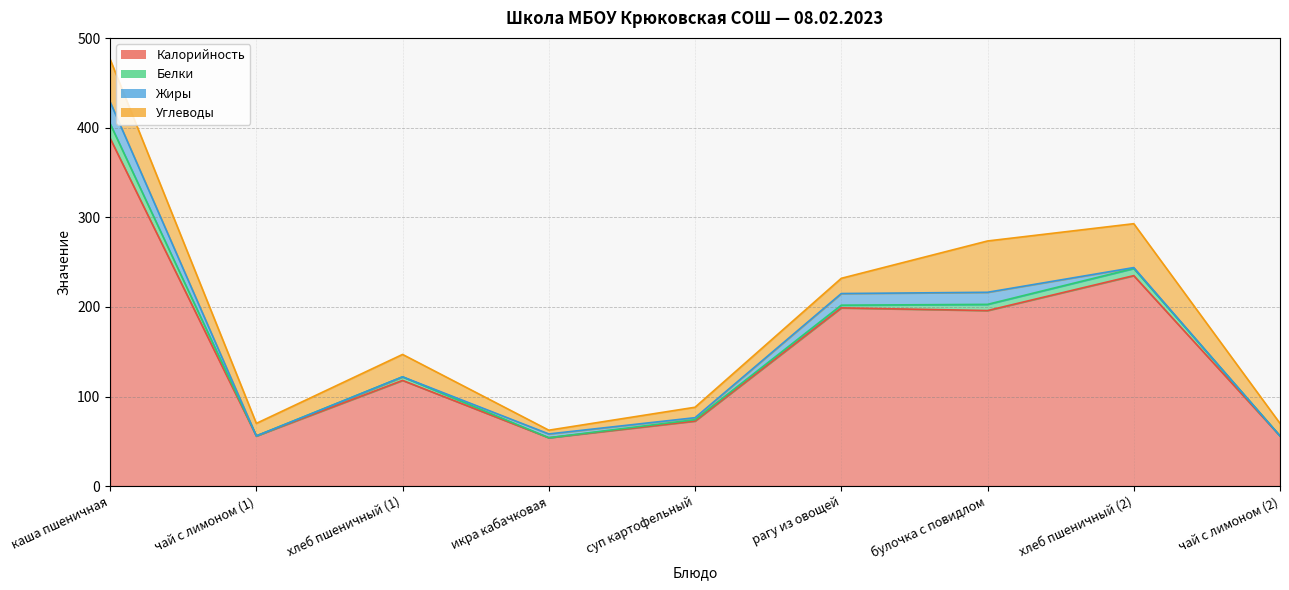

Reading left to right, list all the values displayed in this chart.

Калорийность: 388.4	56.0	118.0	54.0	72.6	199.0	196.0	235.0	56.0
Белки: 16.3	0.0	4.0	0.0	1.6	3.0	6.9	8.0	0.0
Жиры: 24.4	0.0	0.0	4.2	2.2	13.0	13.5	1.0	0.0
Углеводы: 47.6	14.0	25.0	4.2	11.7	17.0	57.3	49.0	14.0